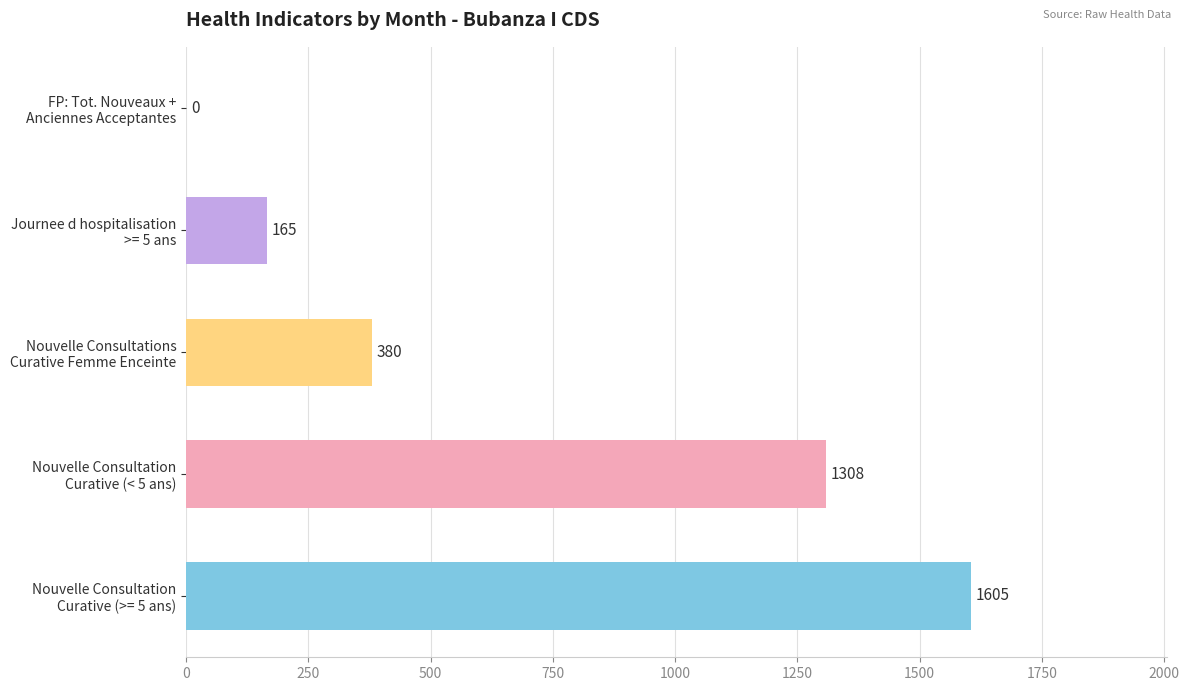

What is the sum of all values?

3458